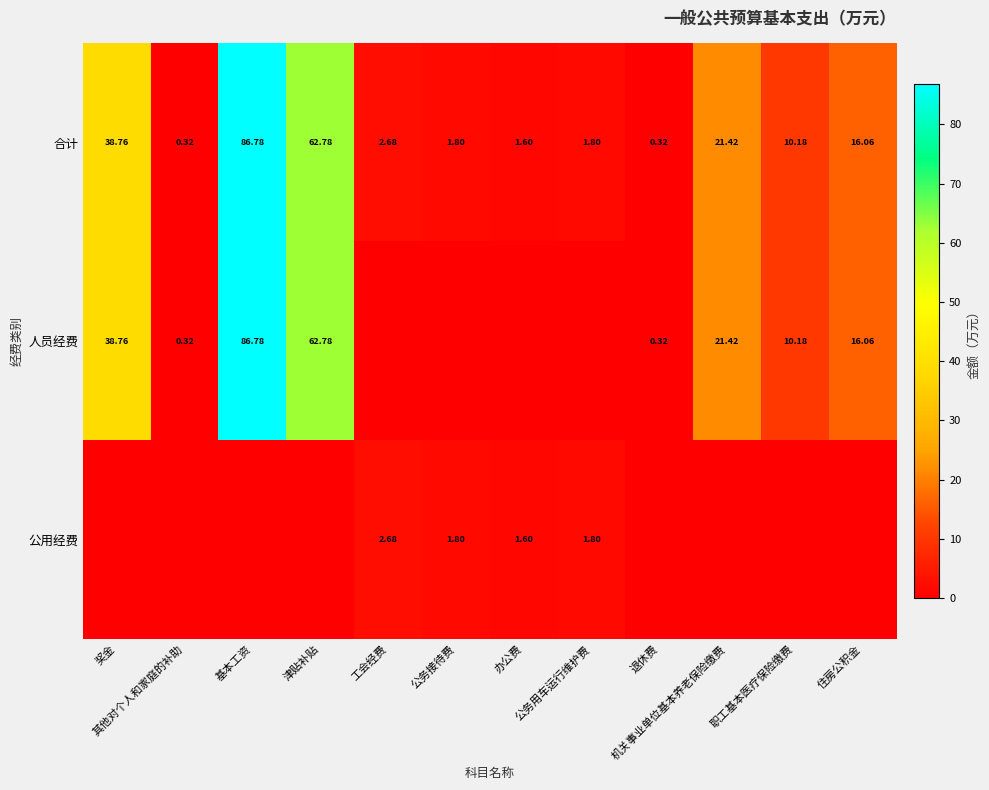

What is the spread (max minus min) of values at 津贴补贴?

62.8